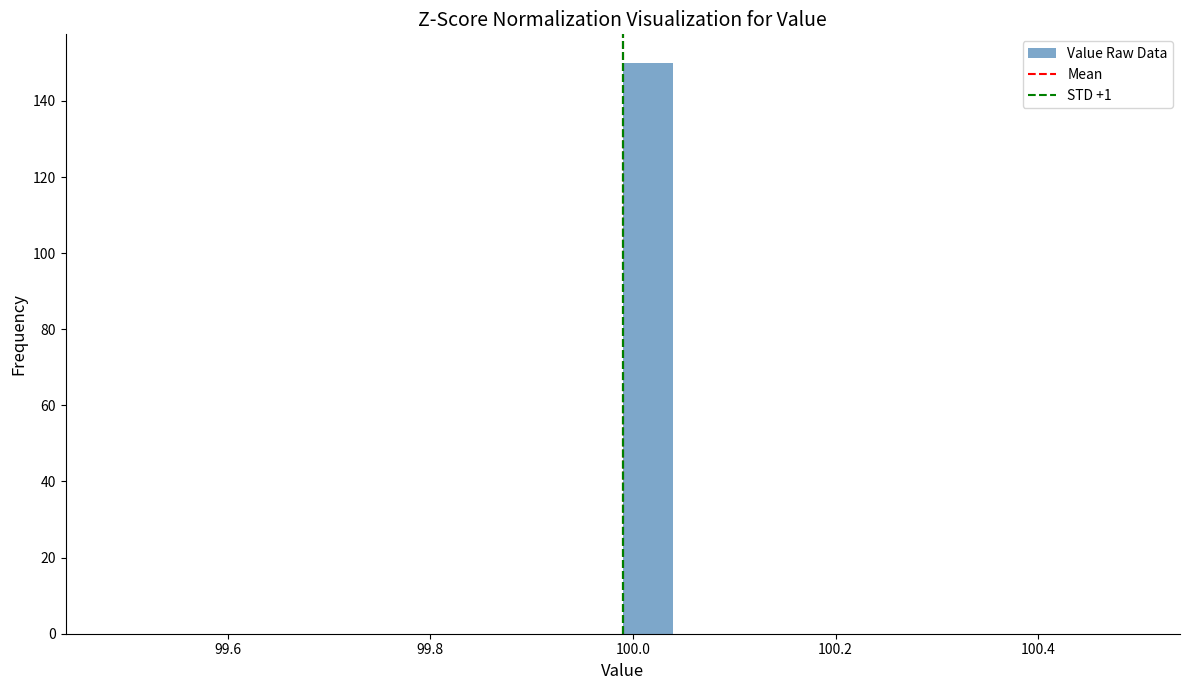

Read against the x-axis, roughly where is the centre of the tallest bar?

100.02